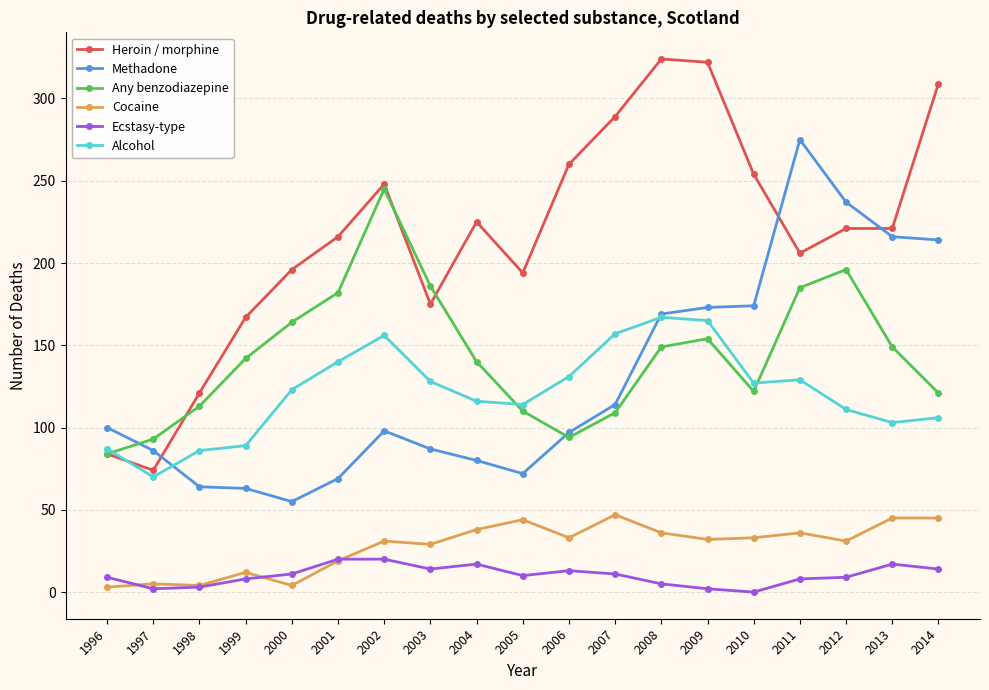

Which series has the largest range (max minus min)?

Heroin / morphine